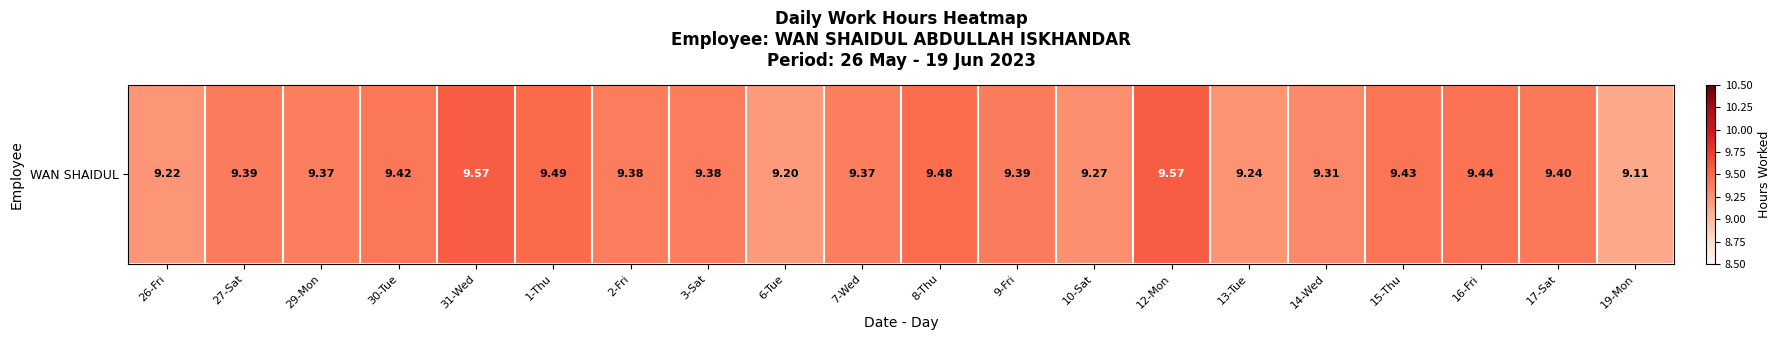

List the labels in order of value, largest first.

31-Wed, 12-Mon, 1-Thu, 8-Thu, 16-Fri, 15-Thu, 30-Tue, 17-Sat, 27-Sat, 9-Fri, 2-Fri, 3-Sat, 29-Mon, 7-Wed, 14-Wed, 10-Sat, 13-Tue, 26-Fri, 6-Tue, 19-Mon